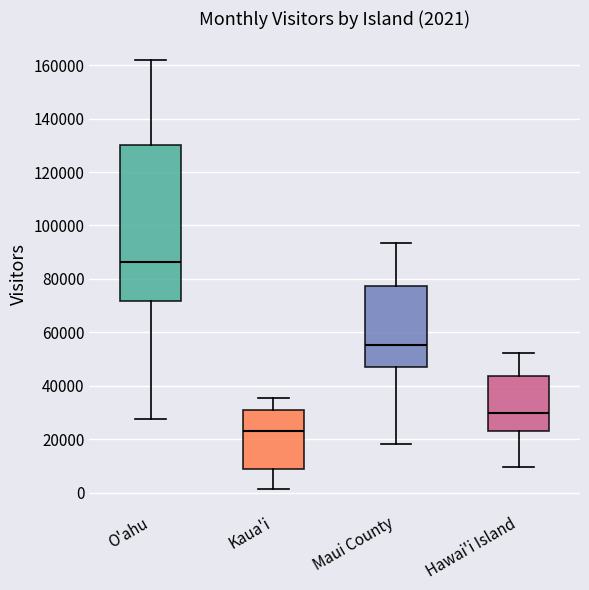

Which box has the lowest median line?

Kaua'i